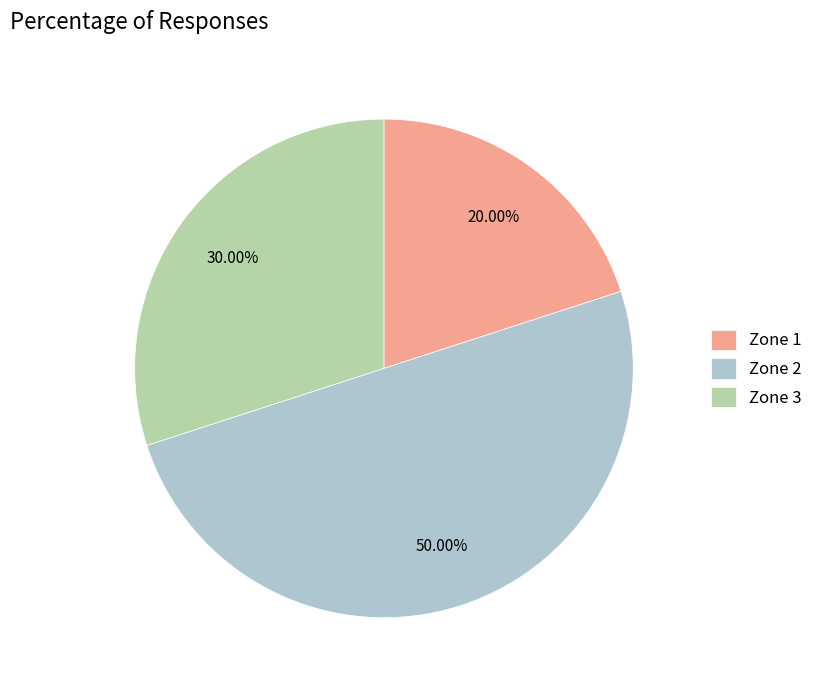

Does Zone 3 represent more than half of the total?

No